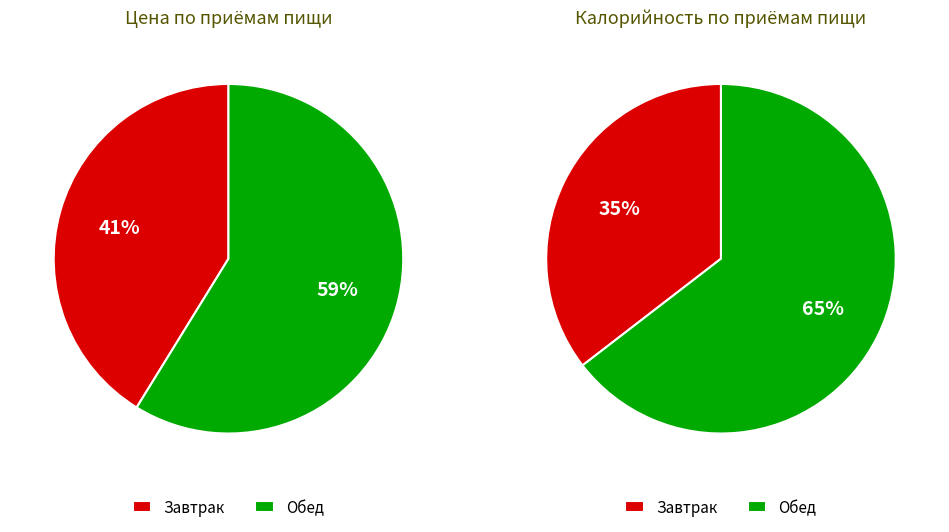

Is it true that Завтрак is 41% of the pie?

True